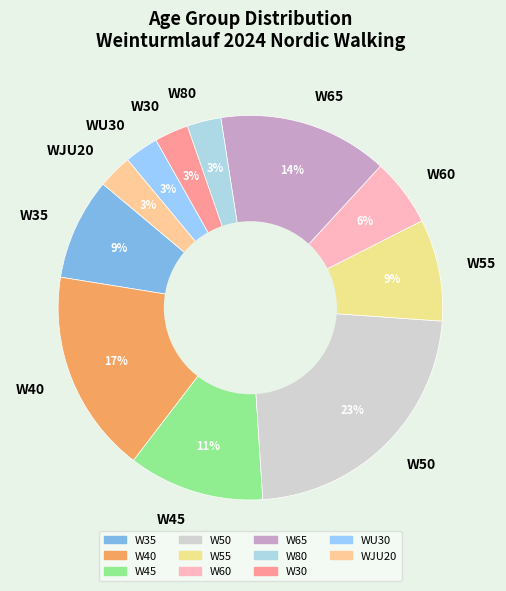

Does any single category account for the majority?

No